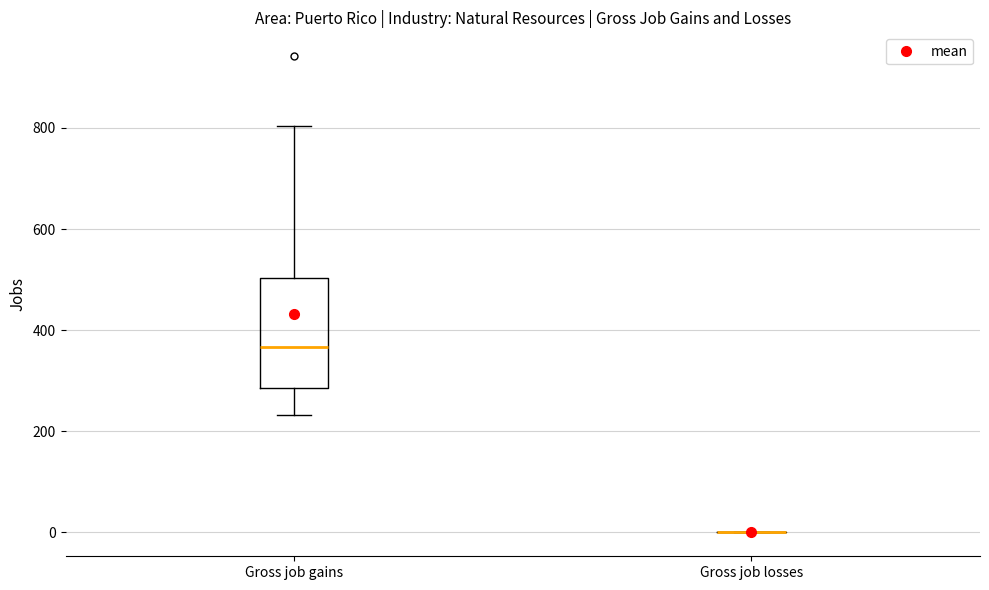

Which box is the tallest, from its lower edge to its upper edge?

Gross job gains